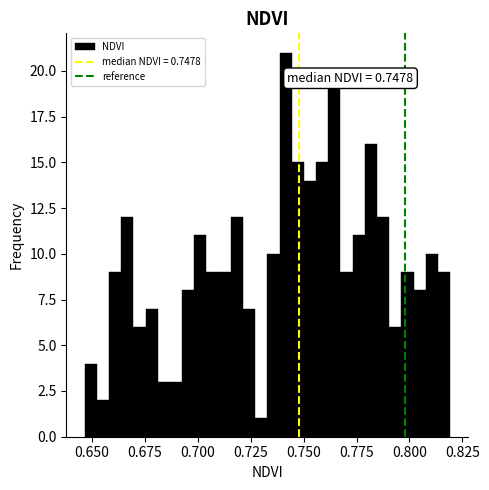

Around what value on the x-axis is the tallest bar? Give the approximate position of its centre, as read against the axis.

0.740